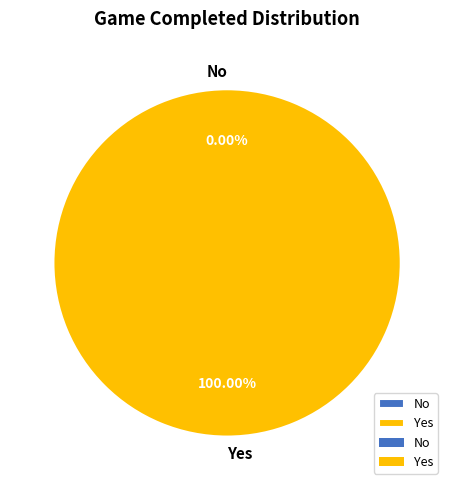

What percentage do No and Yes together represent?

100.0%